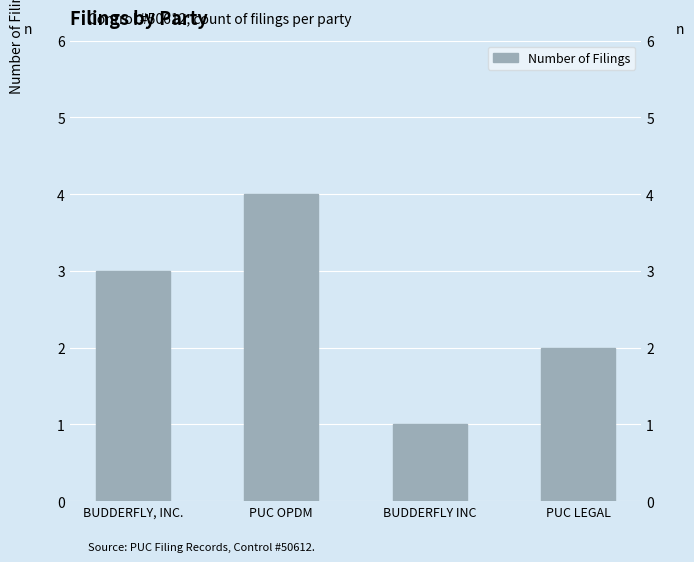

Is it true that the value at BUDDERFLY INC is 1?

False